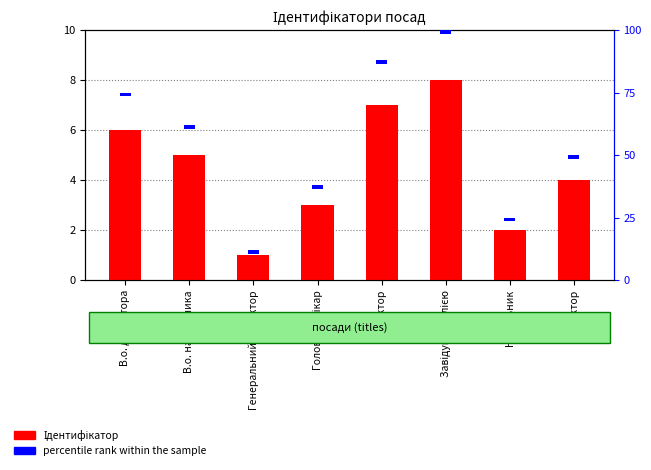

Is it true that Ідентифікатор equals 8.1 at В.о. начальника?

False